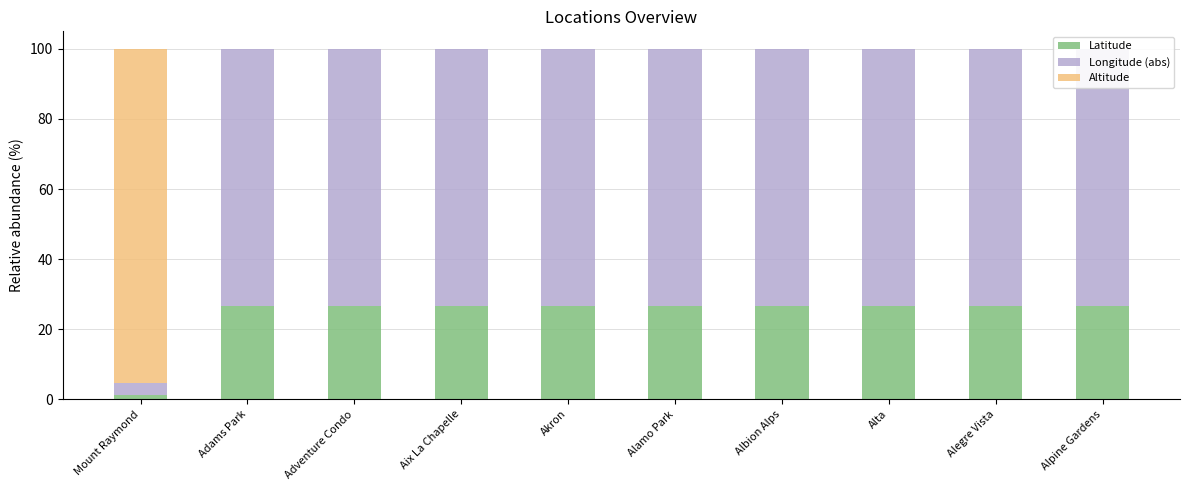

The value of Latitude at Alta is 42.2. True or false?

False